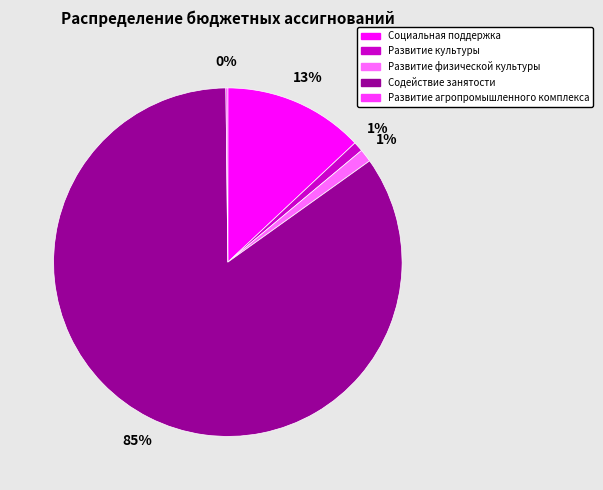

True or false: Развитие физической культуры accounts for 1% of the total.

True